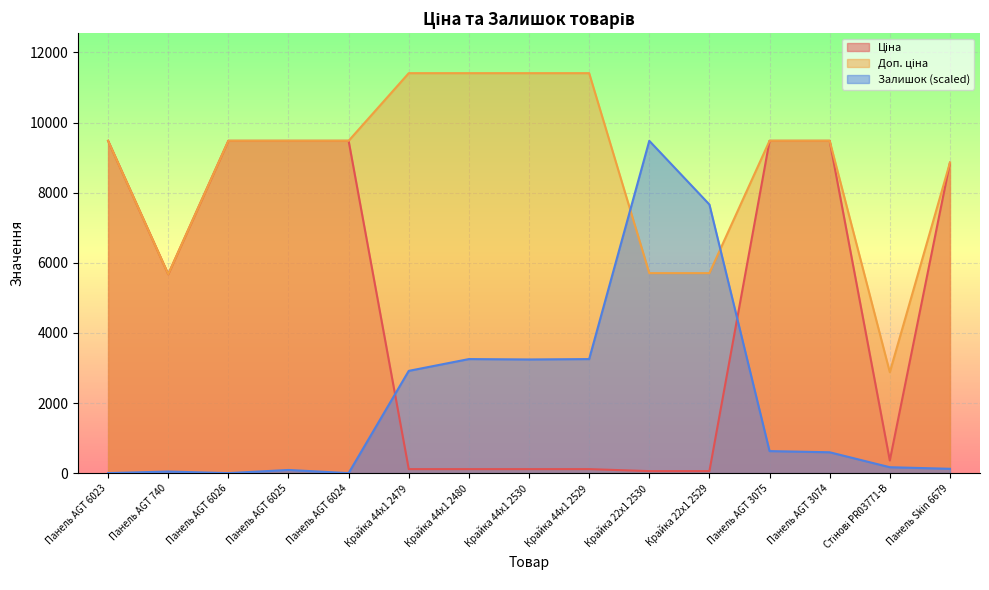

Between Панель AGT 3075 and Панель Skin 6679, which is larger?

Панель AGT 3075